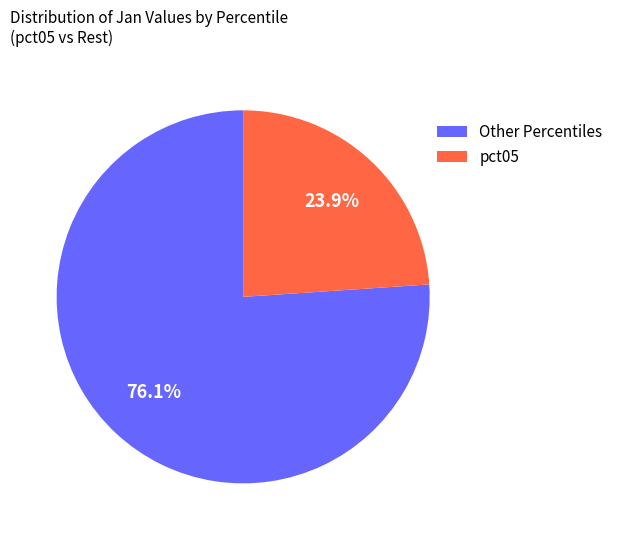

Count the number of slices in the pie.

2